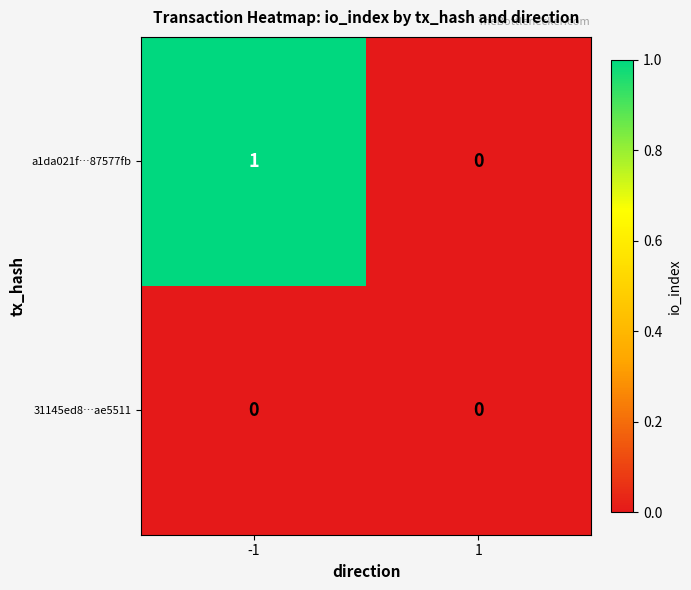

Reading left to right, transcribe all the data shown in this chart.

a1da021f…87577fb: 1	0
31145ed8…ae5511: 0	0